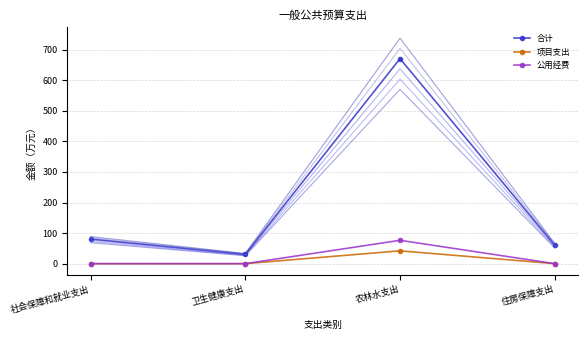

Reading left to right, what are all the values shown in this chart?

合计: 社会保障和就业支出=80.5	卫生健康支出=30.3	农林水支出=670.7	住房保障支出=60.4
项目支出: 社会保障和就业支出=0.0	卫生健康支出=0.0	农林水支出=42.0	住房保障支出=0.0
公用经费: 社会保障和就业支出=0.0	卫生健康支出=0.0	农林水支出=76.4	住房保障支出=0.0